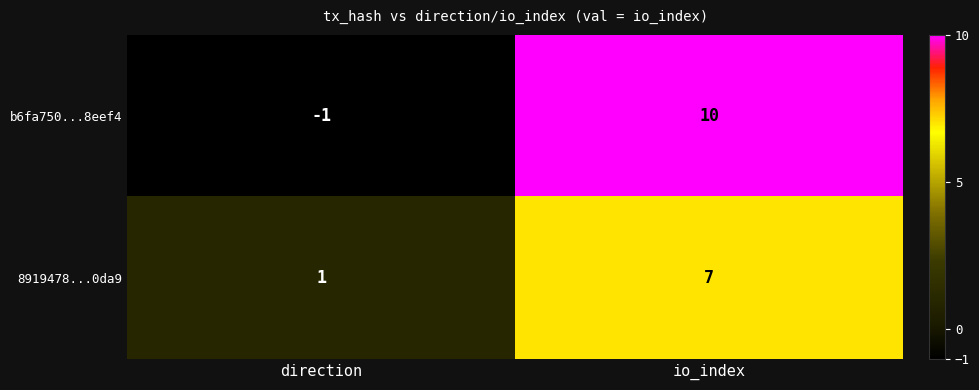

What is the difference between the maximum and minimum values in the 8919478...0da9 series?

6